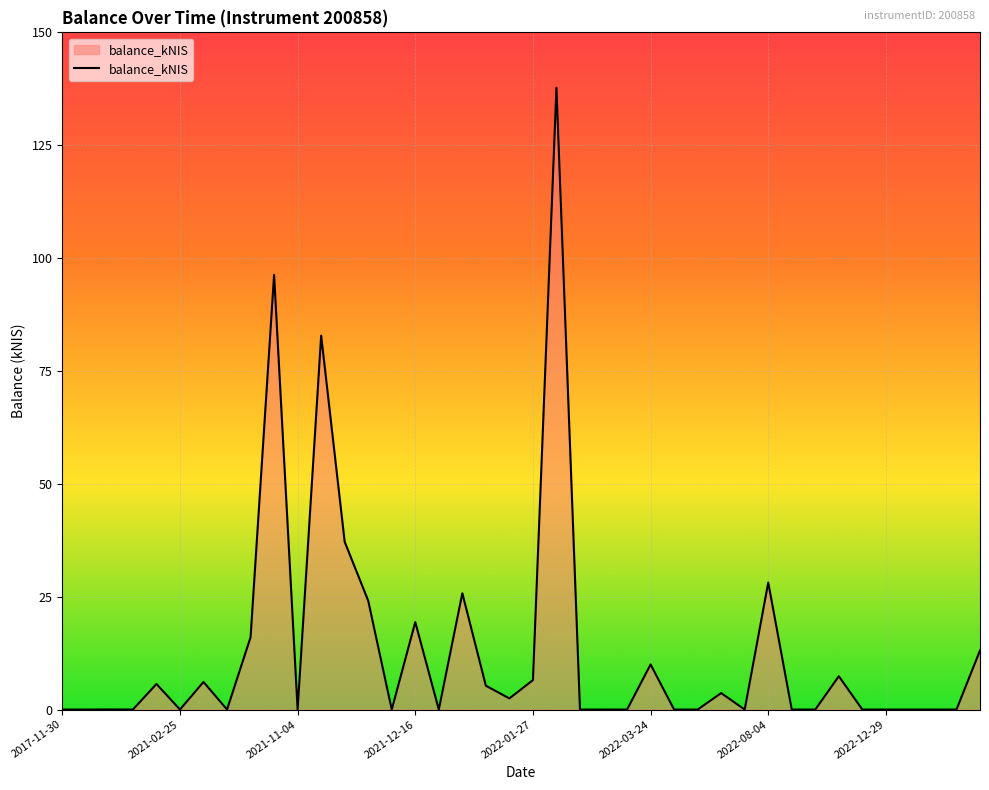

What is the maximum value shown in the chart?

137.8